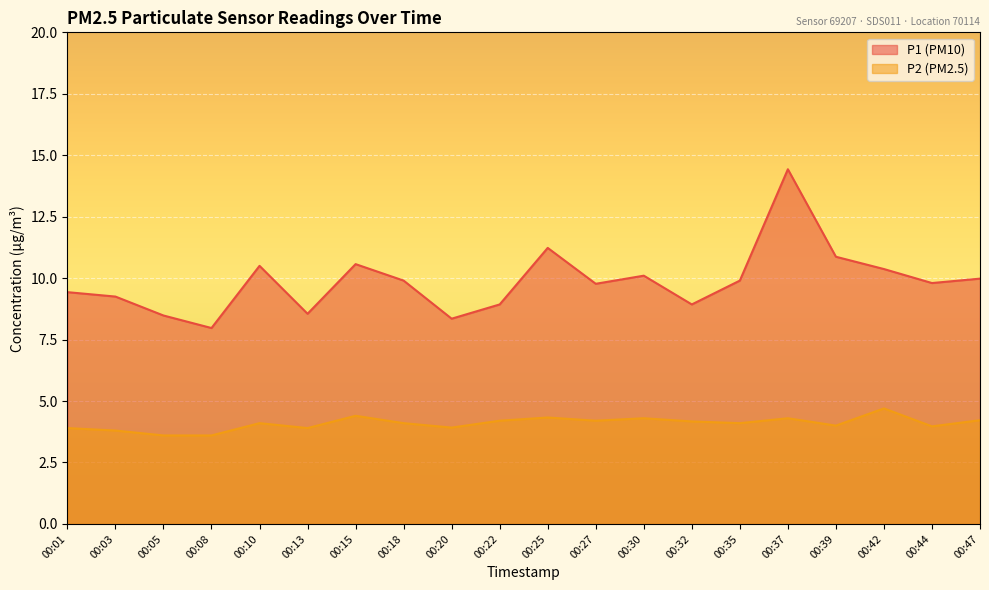

At which category does the chart reach its peak across all series?

00:37